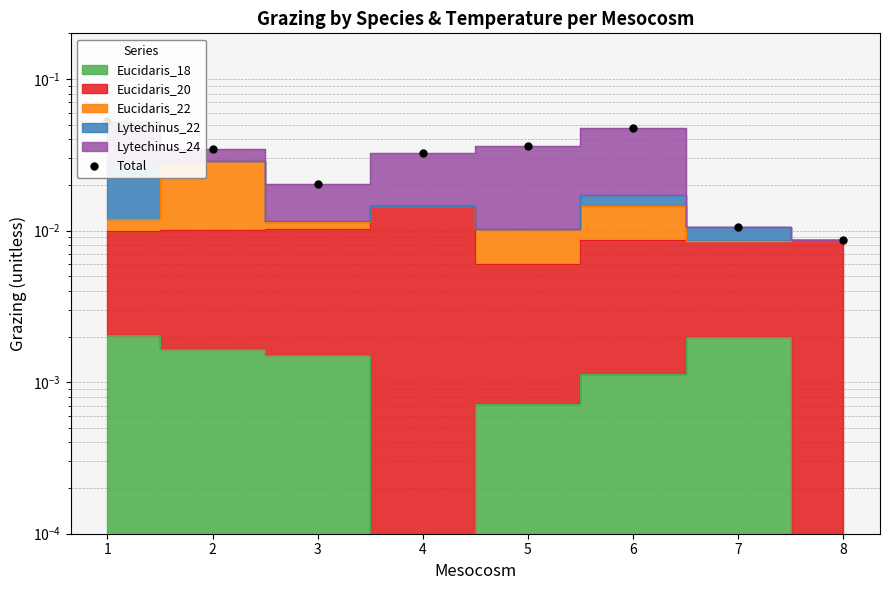

Does the chart have visible grid lines?

Yes